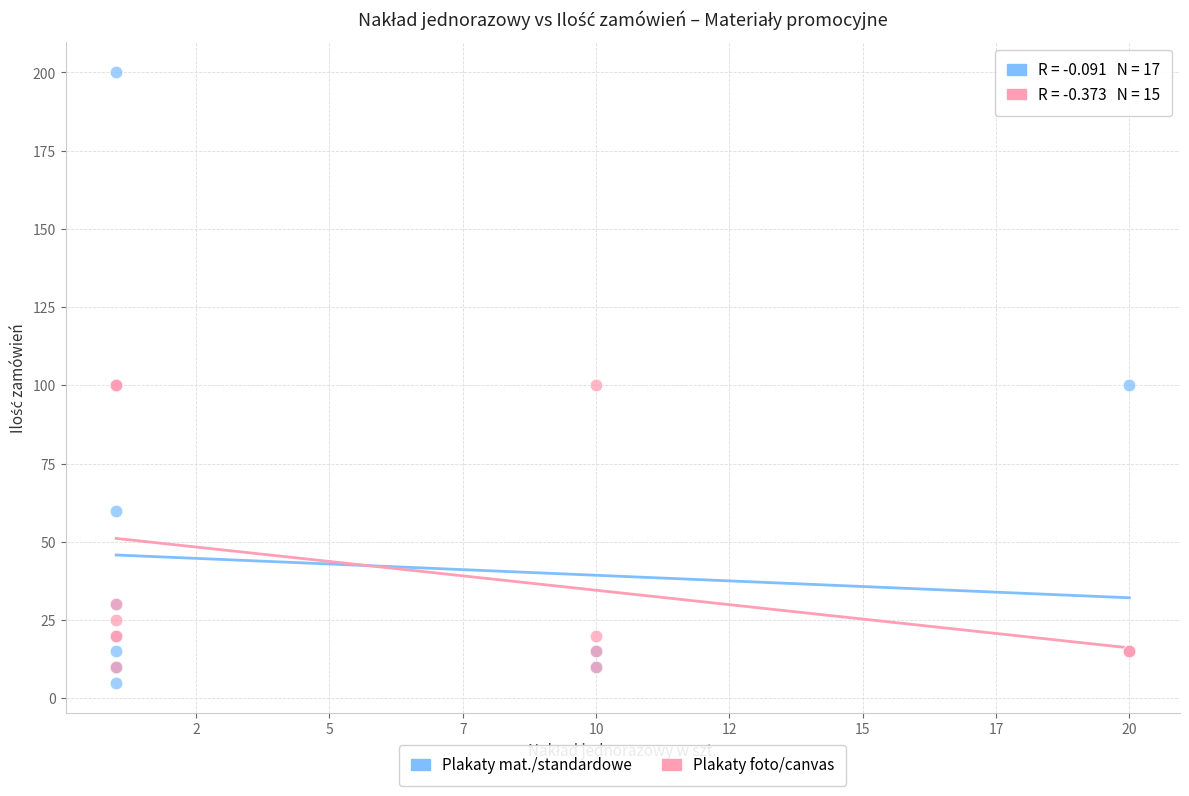

What are all the series names shown in the legend?

Plakaty mat./standardowe, Plakaty foto/canvas